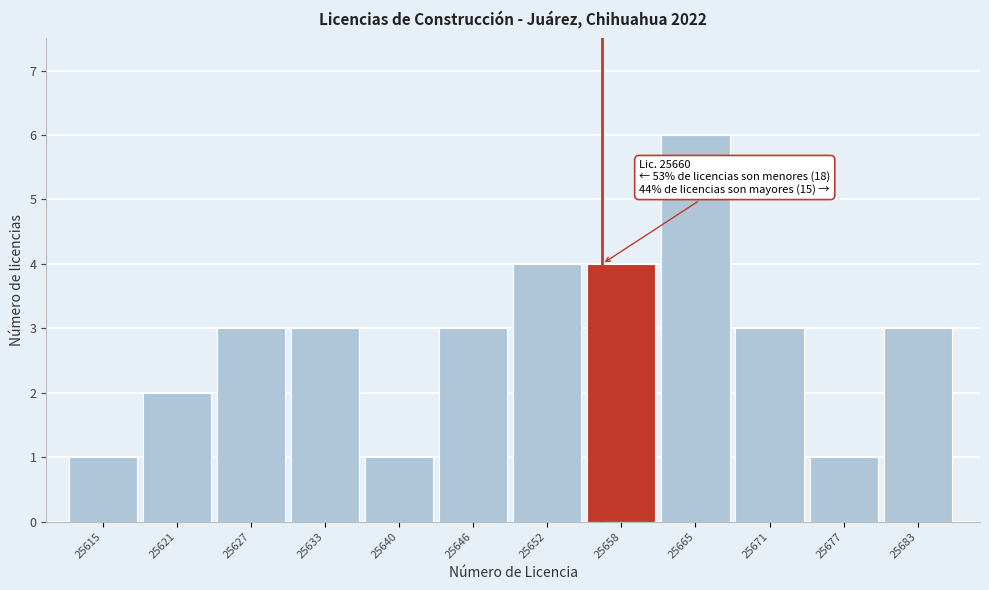

Reading right to left, list all the values displayed in this chart.

25683=3	25677=1	25671=3	25665=6	25658=4	25652=4	25646=3	25640=1	25633=3	25627=3	25621=2	25615=1